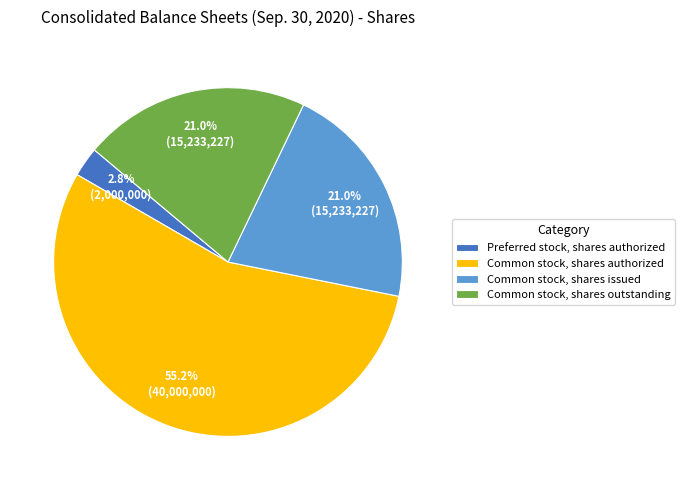

What percentage is NOT represented by Common stock, shares issued?

79.0%